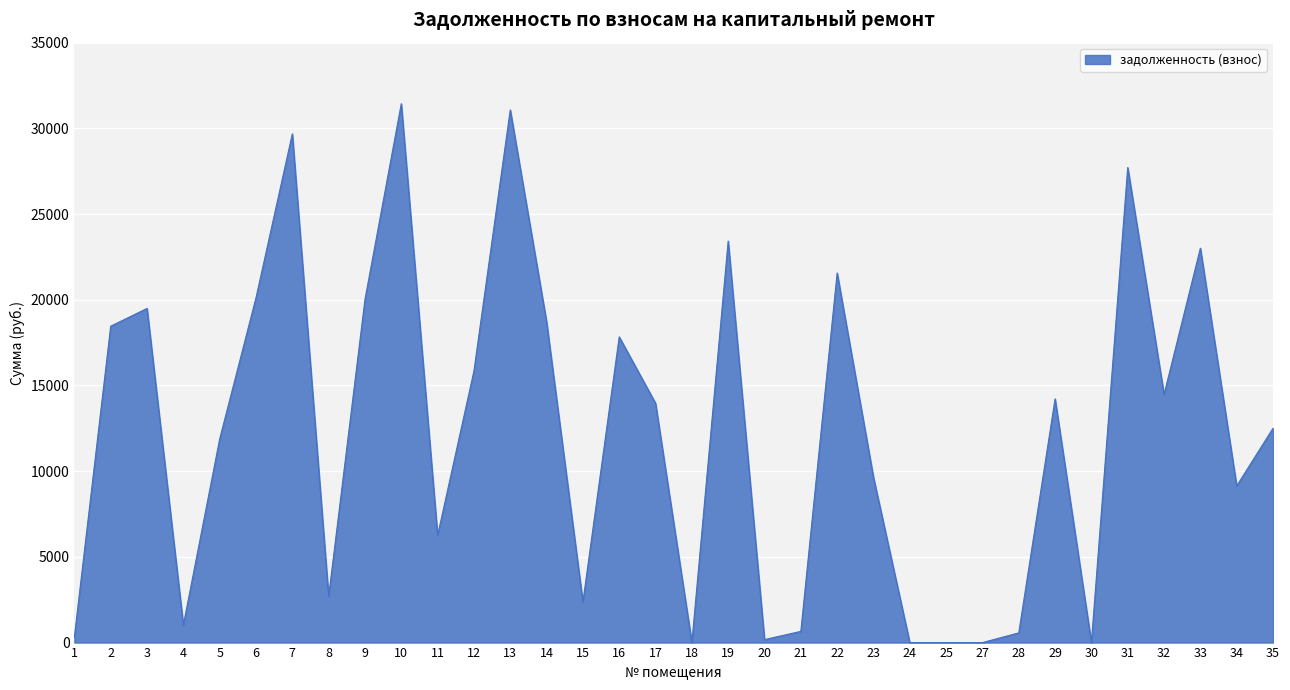

Where is the first local maximum?

3